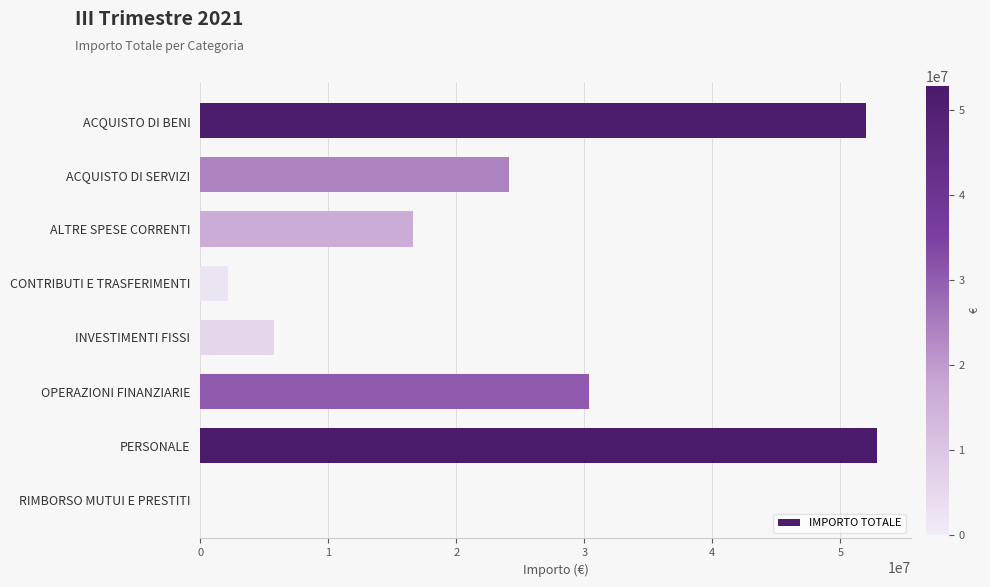

Does the chart contain stacked bars?

No